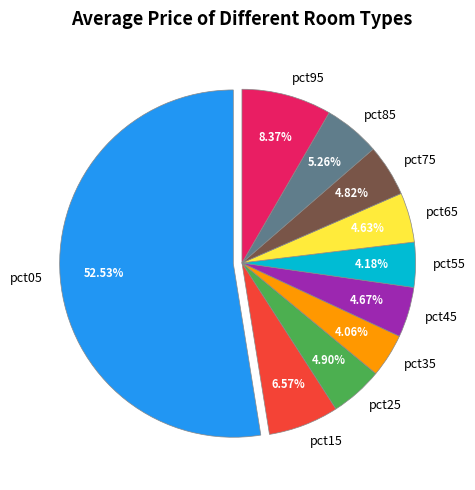

How many segments does this pie chart have?

10